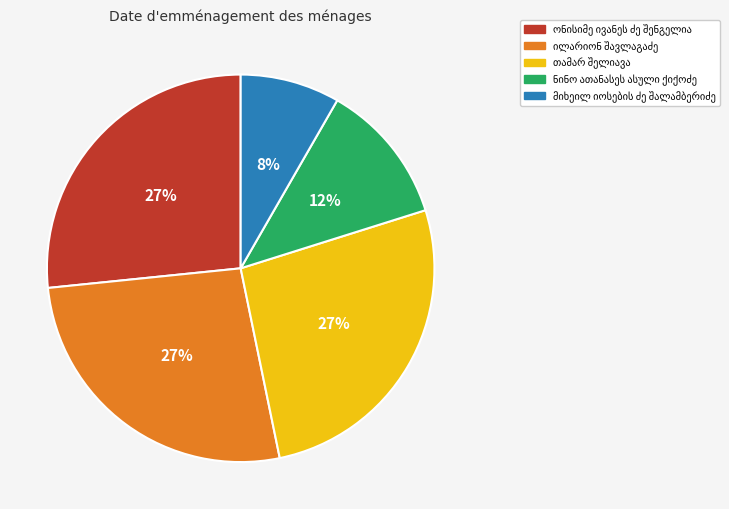

Is there any slice that represents more than half of the pie?

No